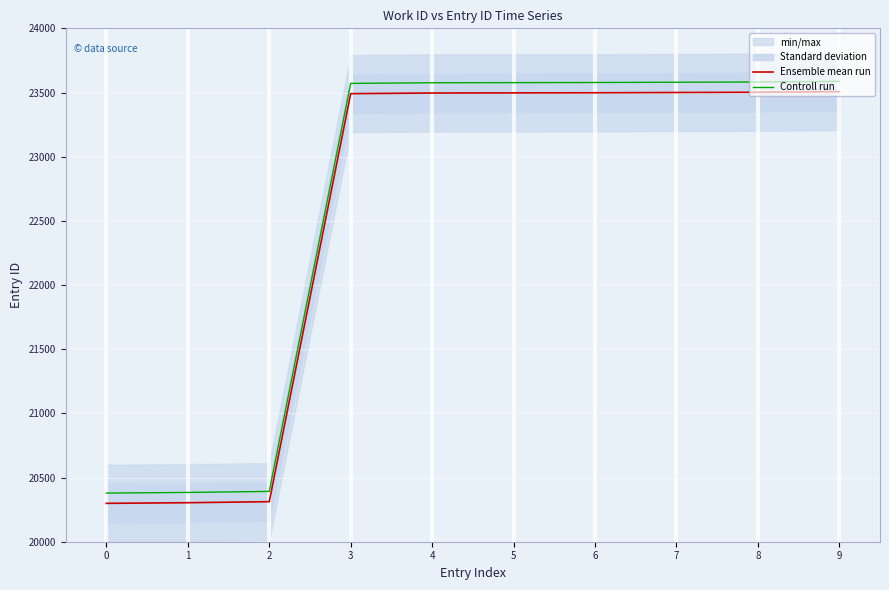

True or false: Controll run and Ensemble mean run cross at least once.

False